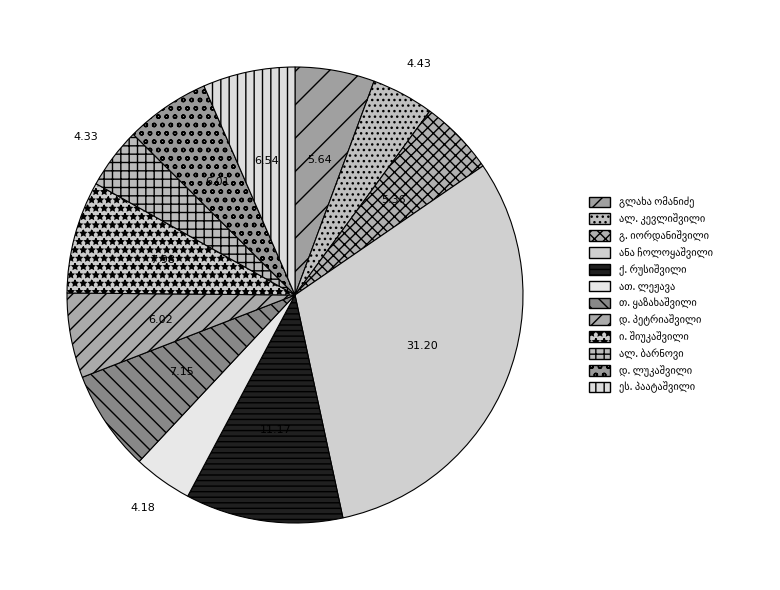

Between იოანე (ივანე) შიუკაშვილი and ალექსანდრე მარკოზის ძე კევლიშვილი, which is larger?

იოანე (ივანე) შიუკაშვილი